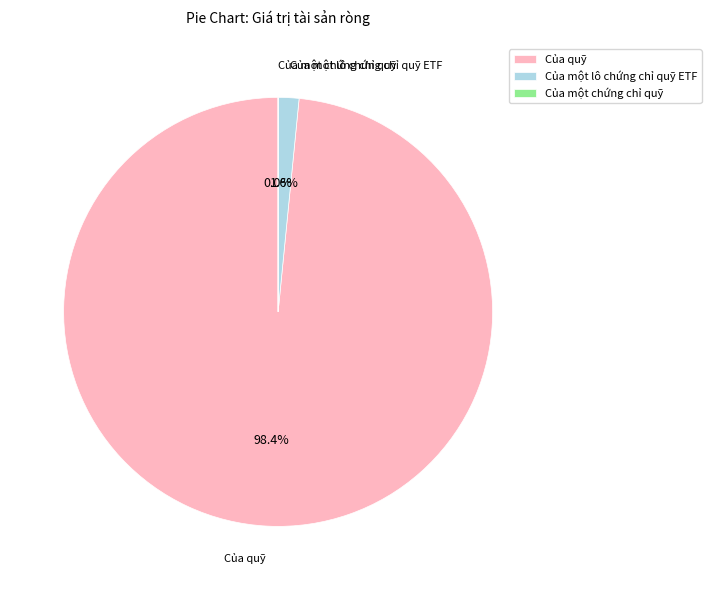

Which category has the smallest portion of the pie?

Của một chứng chỉ quỹ